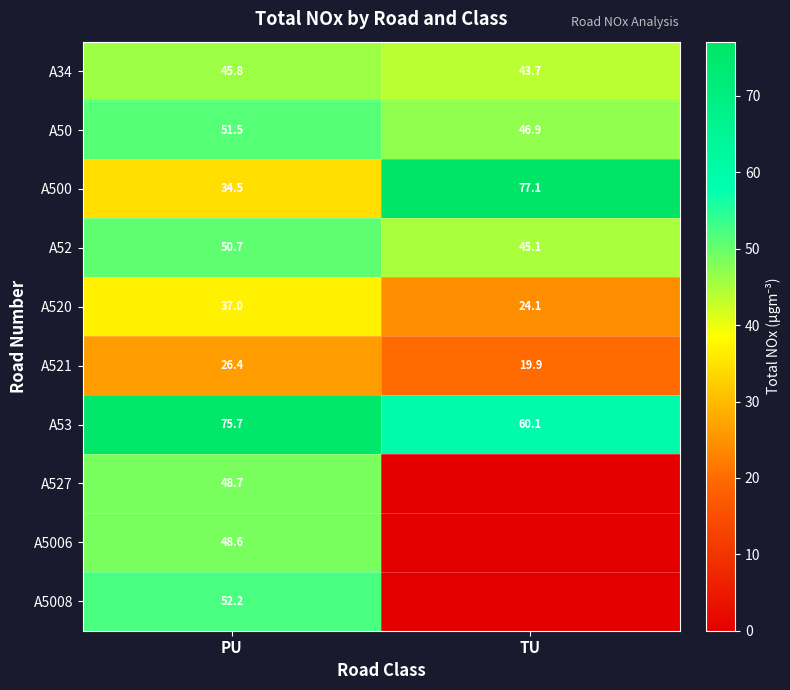

True or false: A500 has a value of 34.5 at PU.

True